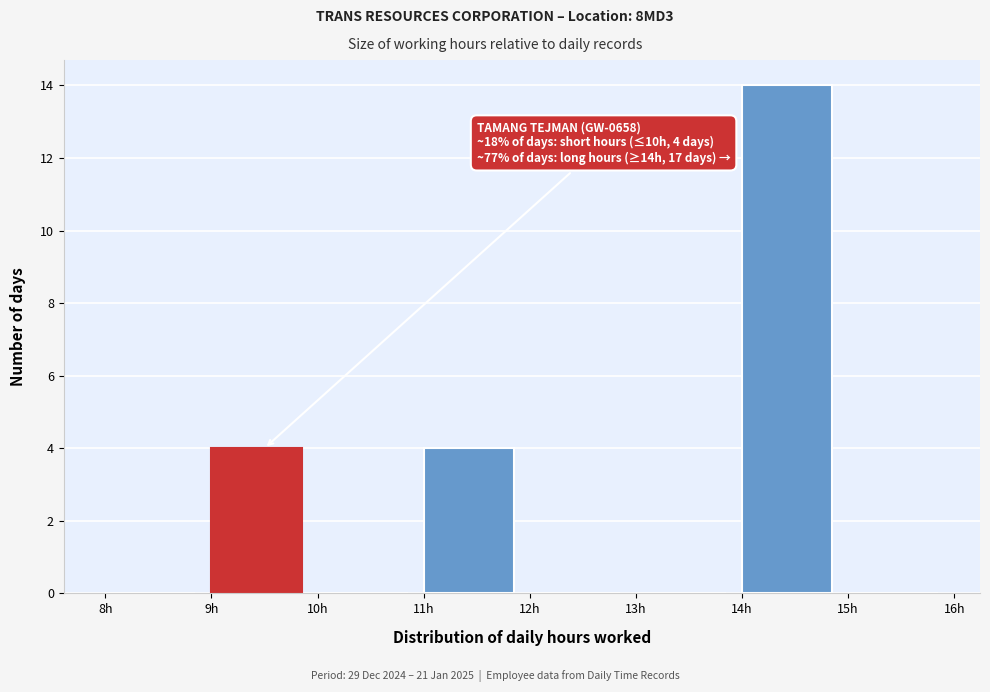

Which range on the x-axis has the tallest bar?

14 to 15